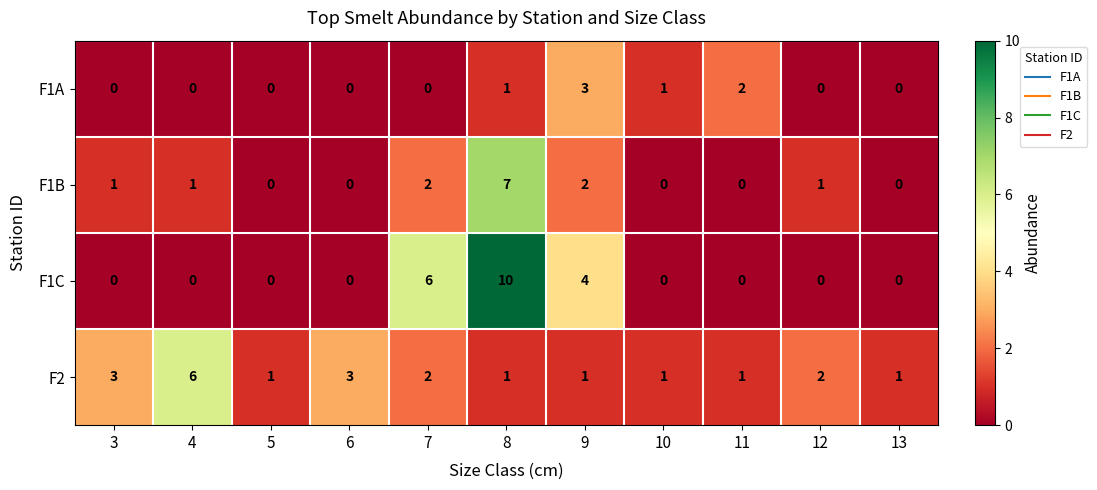

The F1A series shows 1 at 3. True or false?

False